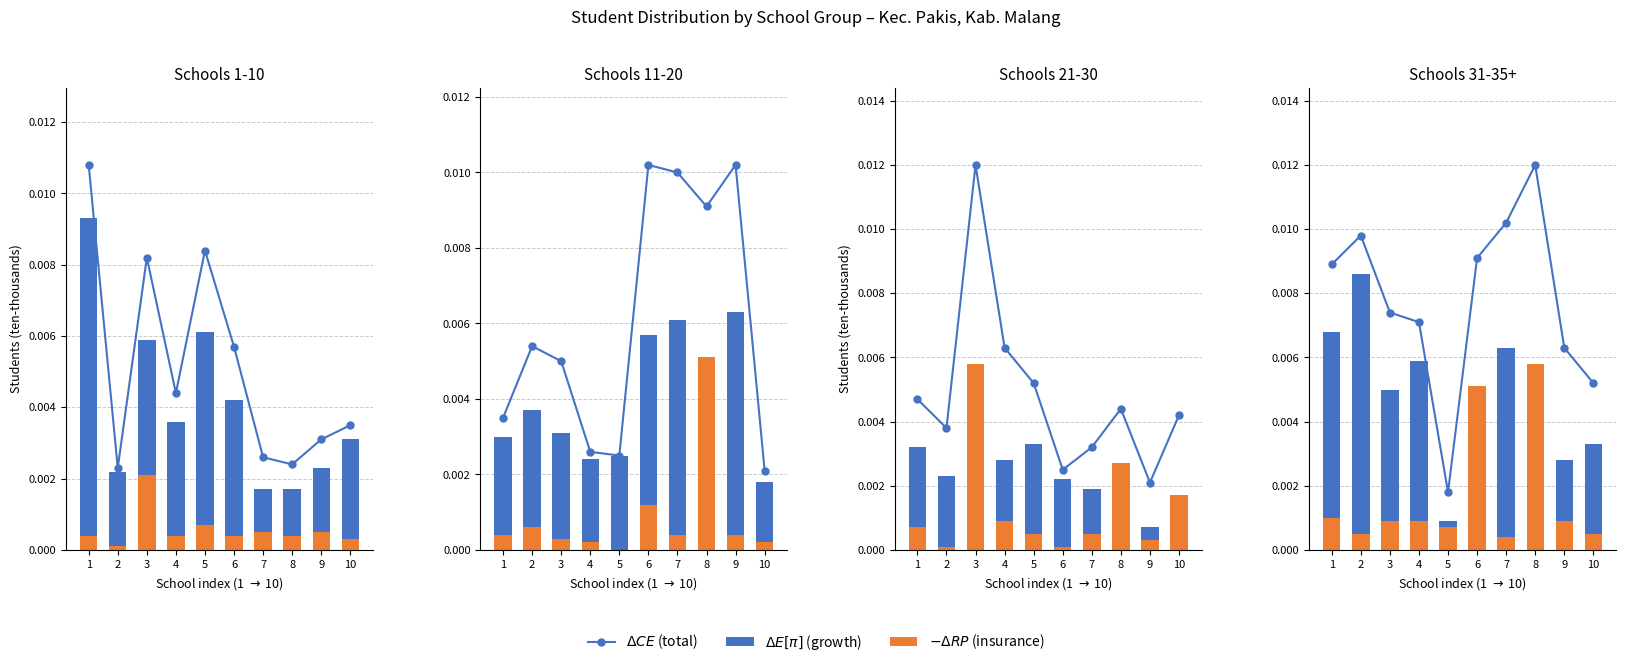

The value of $\Delta CE$ (total) at 6 is 0.0. True or false?

True